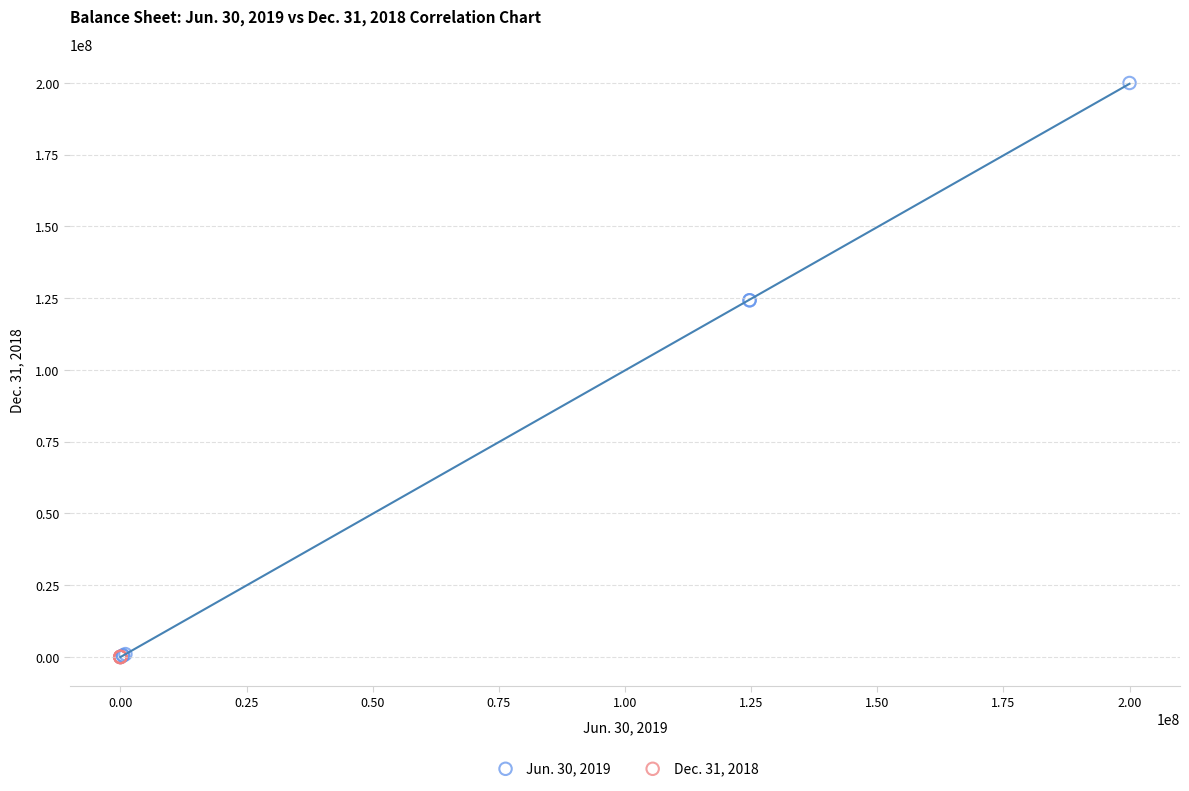

Which series has the largest Y range (max minus min)?

Jun. 30, 2019